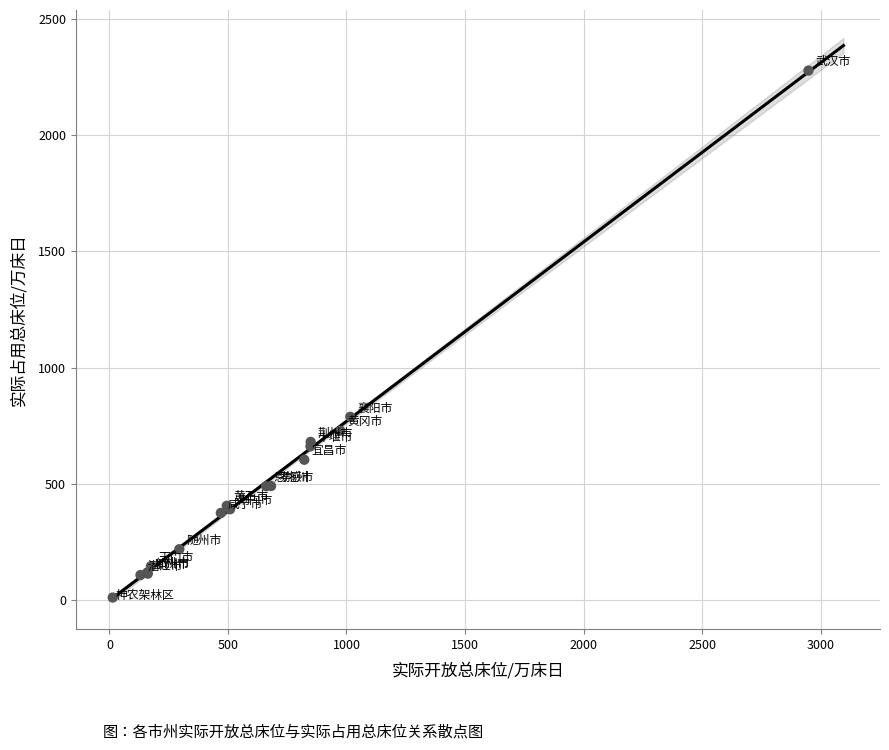

What Y value in the scatter plot is closest to 1144?

788